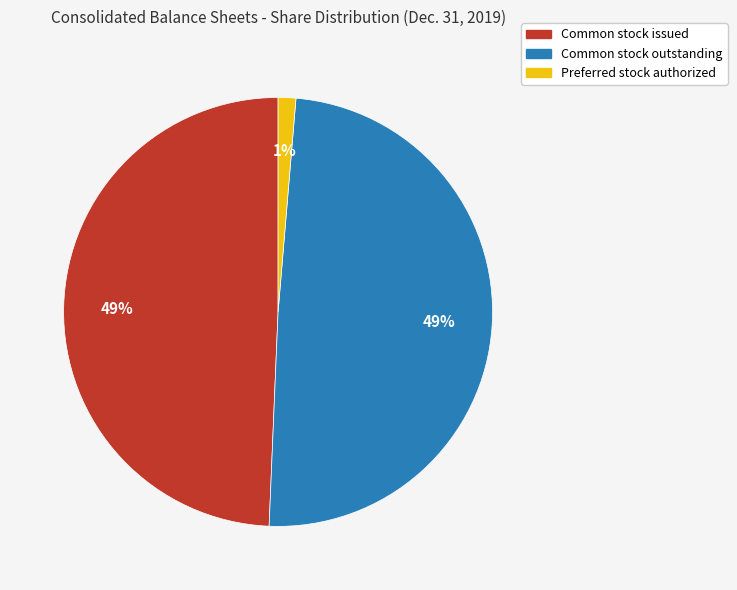

How many slices are in this pie chart?

3